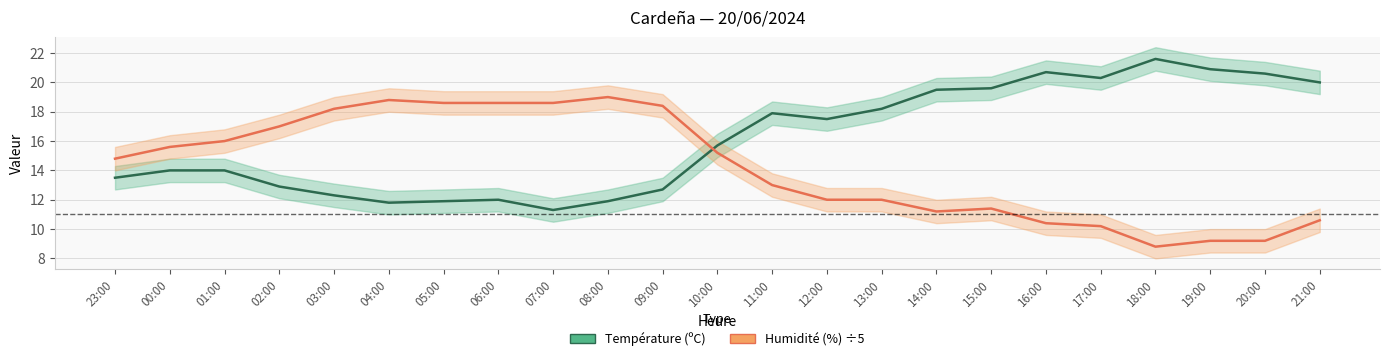

What is the sum of the Température (ºC) values at 18:00 and 05:00?

33.5